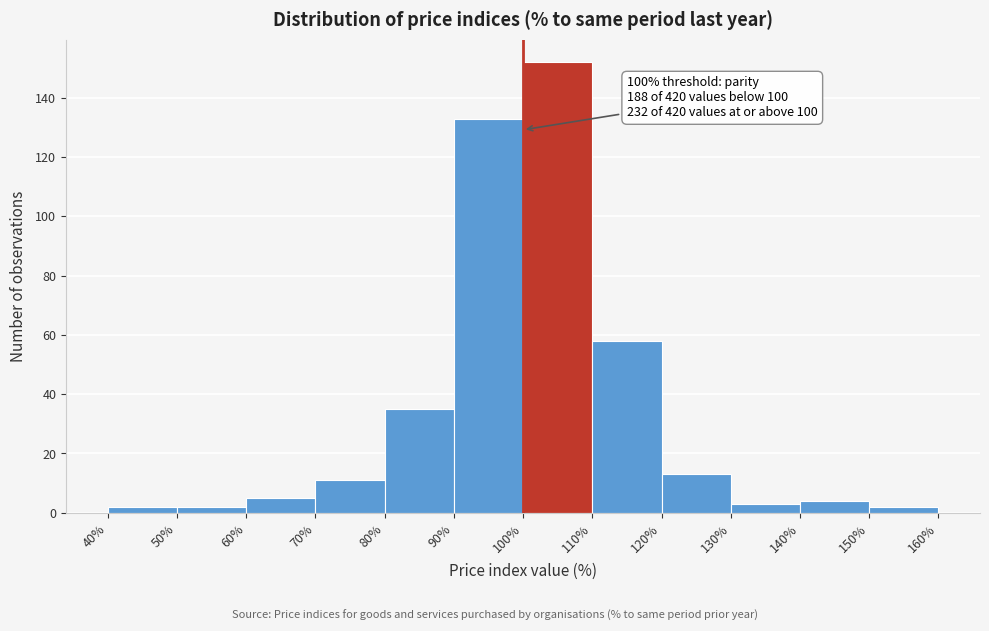

Over which range of the x-axis is the bar tallest?

100% to 110%